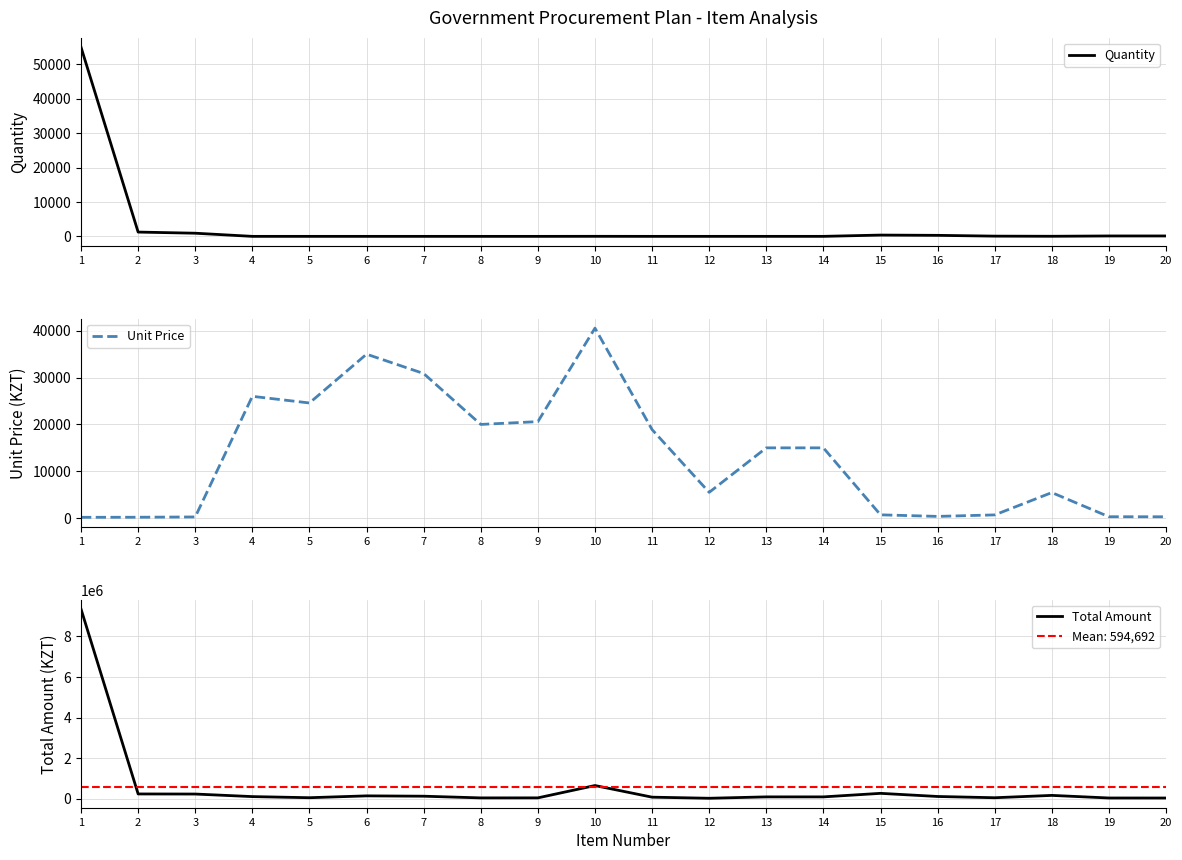

What are all the series names shown in the legend?

Quantity, Unit Price, Total Amount